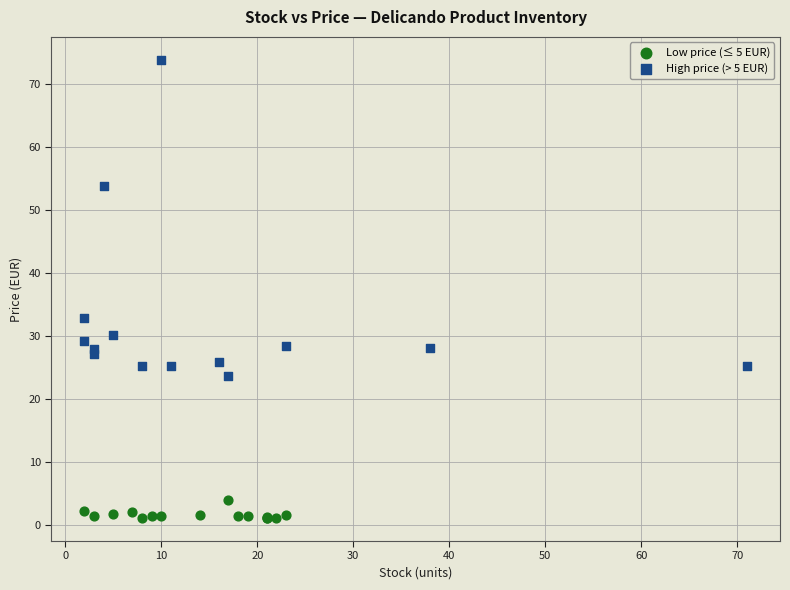

Which series contains the highest Y value?

High price (> 5 EUR)